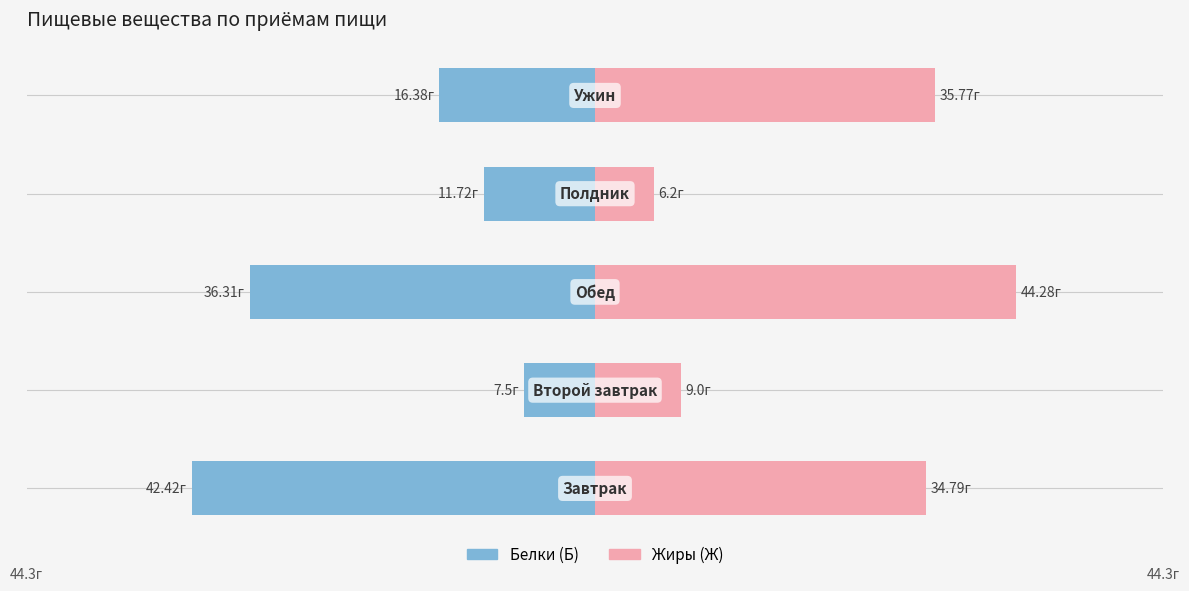

What is the lowest value of the Белки (Б) series?

-42.4